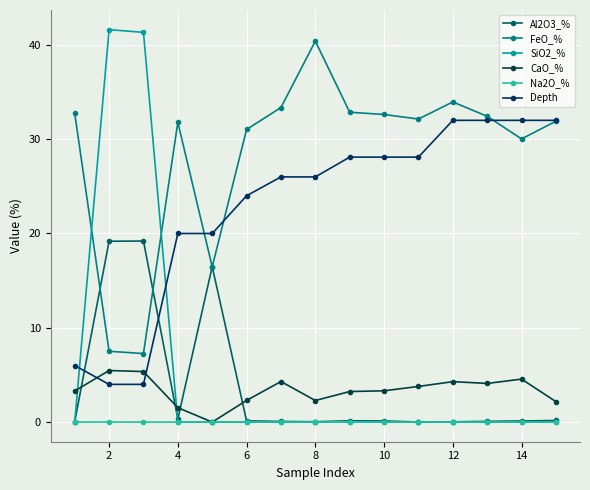

How many lines are shown in the chart?

6